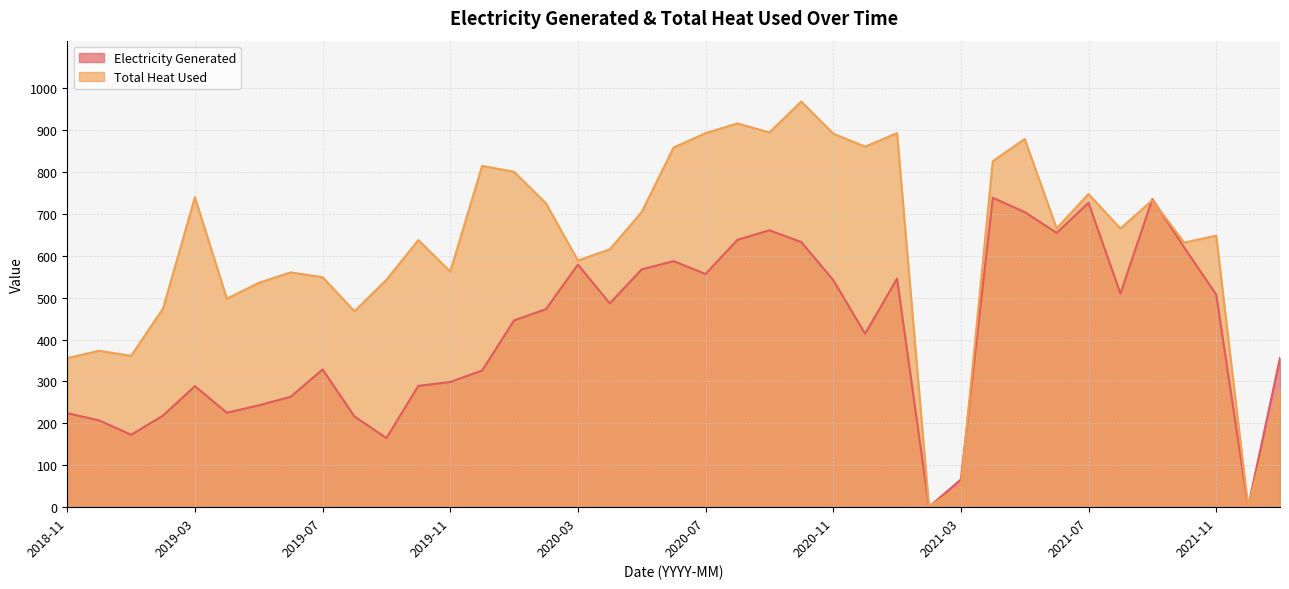

At which category does Electricity Generated reach its first local peak?

2019-03